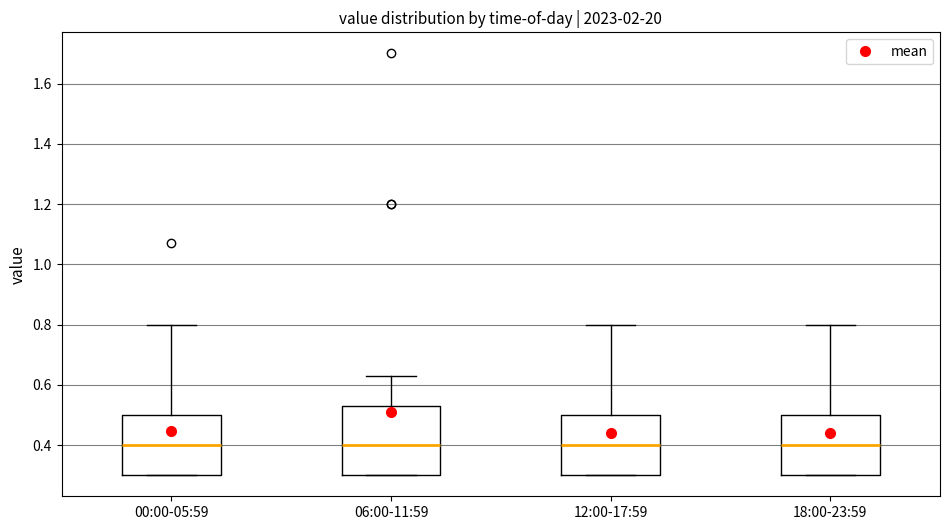

Where does the upper whisker of the box for 00:00-05:59 end on the y-axis? The values are not printed on the chart, so give them approximately, as read against the axis.

0.80